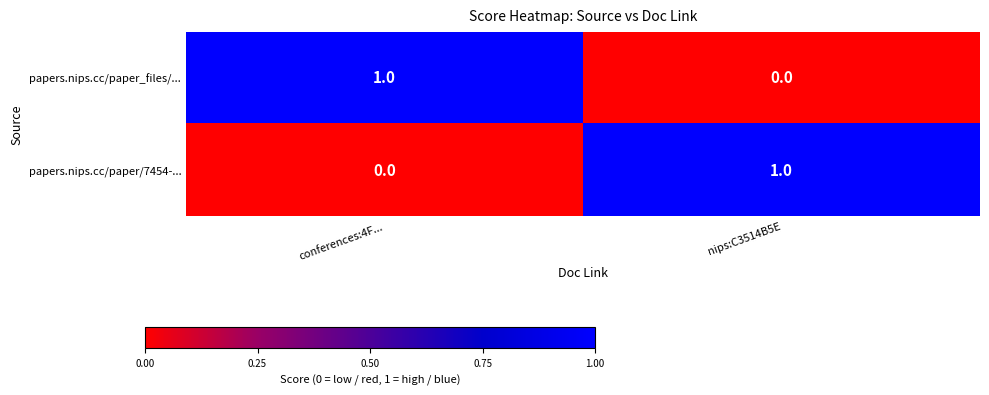

How many values in papers.nips.cc/paper_files/... are above zero?

1